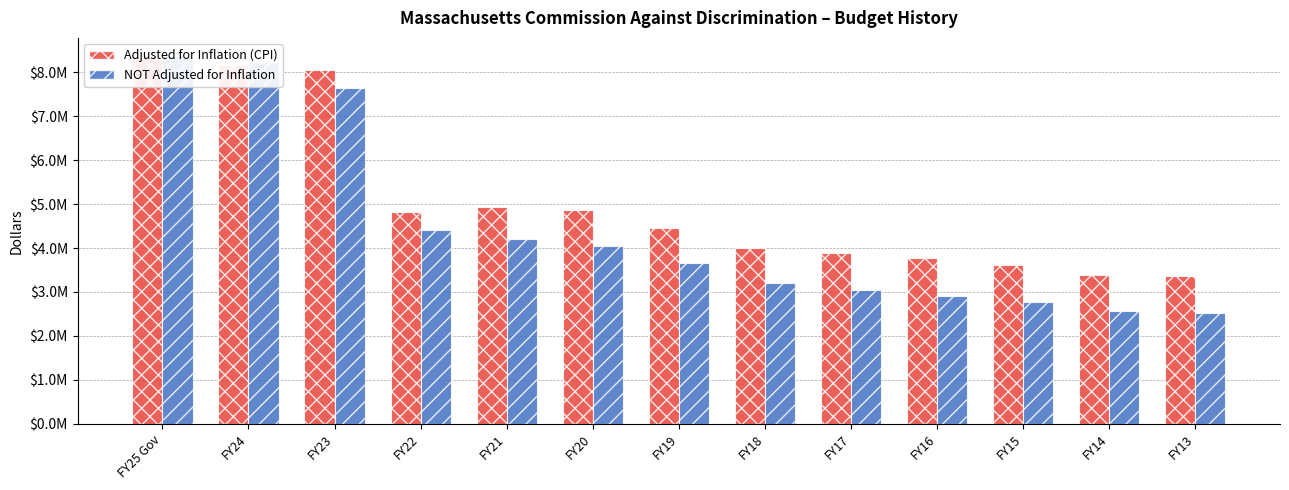

True or false: NOT Adjusted for Inflation has a value of 2767791 at FY15.

True